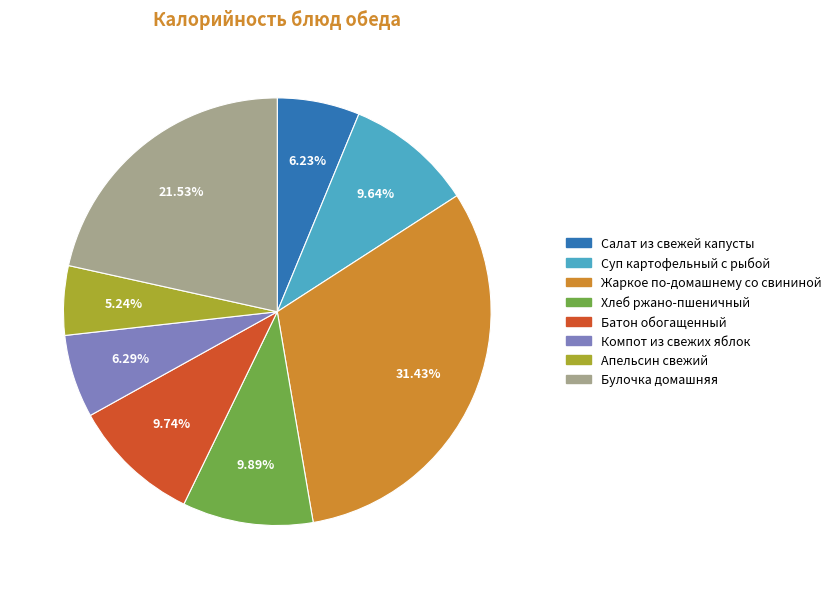

Combined, do Жаркое по-домашнему со свининой and Булочка домашняя account for over 50%?

Yes